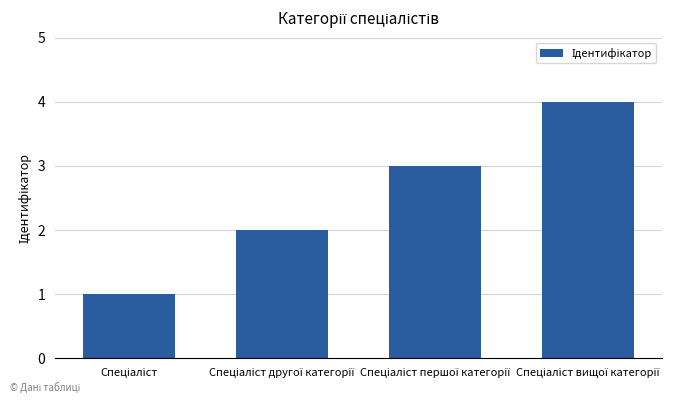

What is the sum of all values?

10